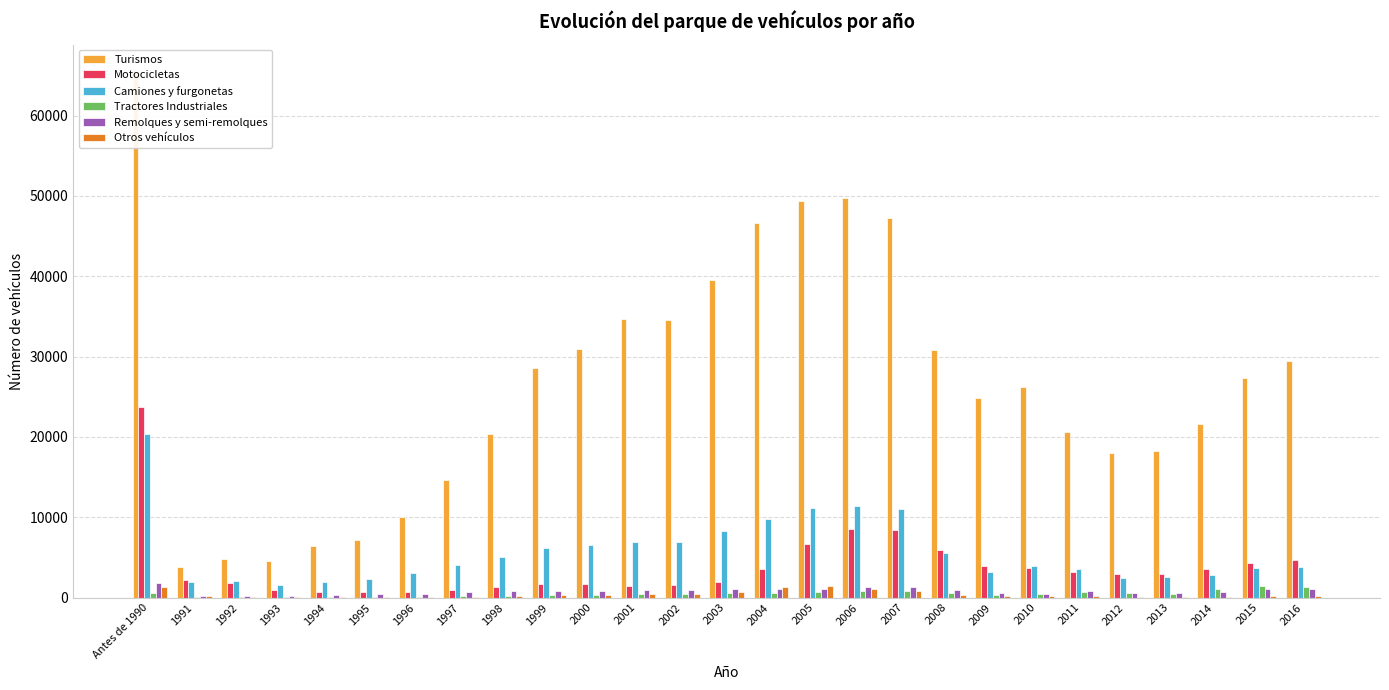

Reading right to left, extract all data points from this chart.

Turismos: 29435	27282	21637	18267	18035	20656	26185	24790	30857	47282	49781	49378	46566	39481	34497	34614	30964	28528	20367	14573	10059	7214	6452	4503	4822	3814	65549
Motocicletas: 4714	4283	3583	2938	2887	3160	3670	3877	5976	8373	8588	6690	3605	1922	1568	1494	1725	1686	1367	992	651	649	708	971	1745	2119	23723
Camiones y furgonetas: 3769	3647	2769	2525	2412	3544	3937	3151	5511	10994	11444	11162	9757	8334	6940	6892	6525	6216	5029	4007	3003	2362	1954	1583	2105	1915	20381
Tractores Industriales: 1363	1410	1065	492	546	659	422	287	525	847	768	656	588	552	410	405	338	316	192	159	109	90	48	17	29	36	529
Remolques y semi-remolques: 1084	1121	682	559	530	853	470	503	993	1313	1291	1092	1114	1074	966	884	813	804	788	700	450	454	315	209	236	239	1840
Otros vehículos: 183	133	112	98	78	156	154	191	290	818	1031	1417	1328	697	479	381	352	273	206	125	110	81	50	66	115	132	1307